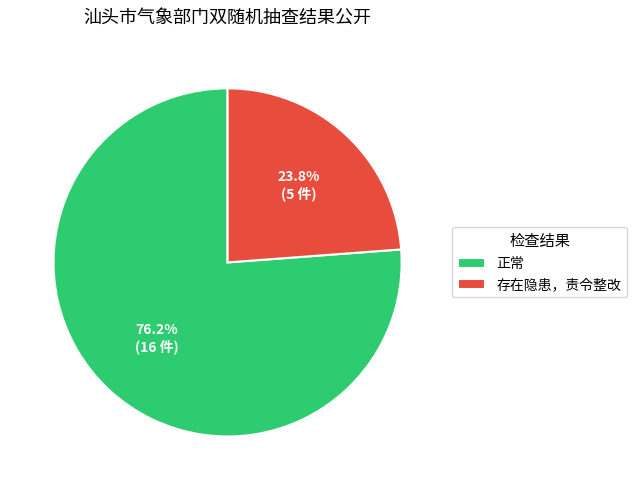

The 正常 slice represents 76% of the pie. True or false?

True